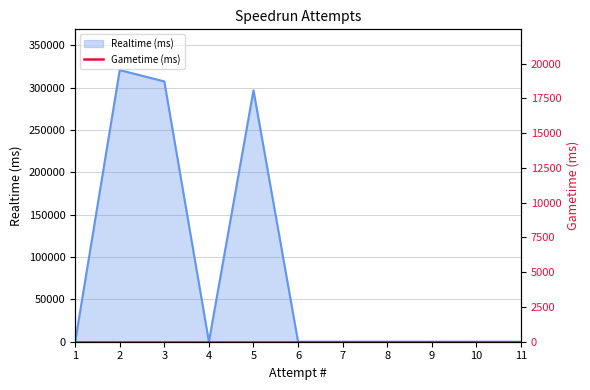

Where is the first local maximum?

2